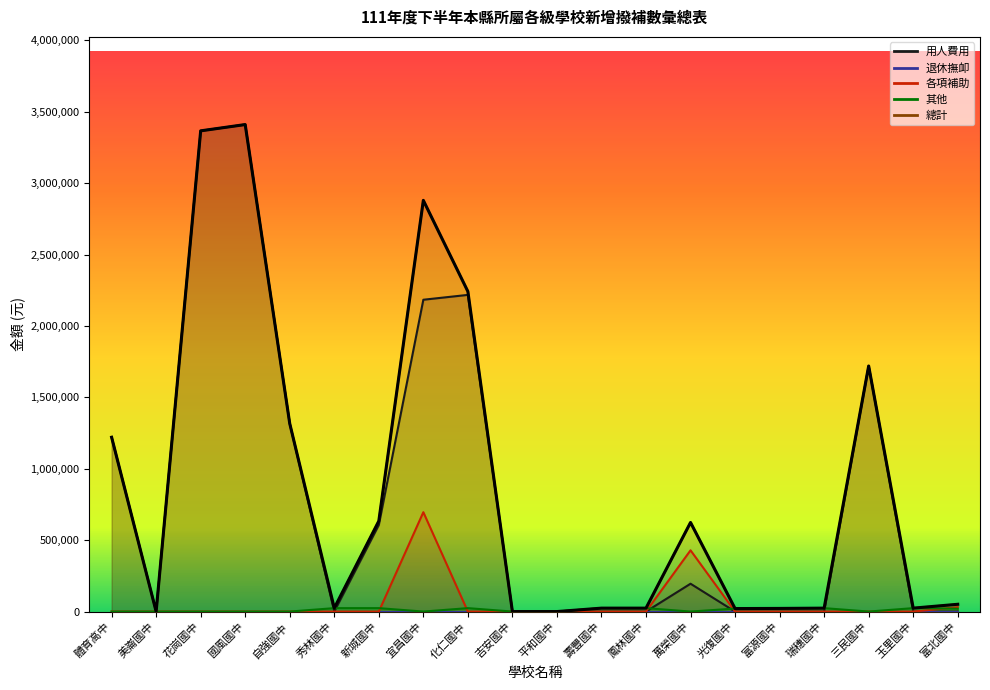

Reading left to right, transcribe all the data shown in this chart.

用人費用: 體育高中=1221000	美崙國中=0	花崗國中=3367000	國風國中=3411000	自強國中=1317000	秀林國中=0	新城國中=606000	宜昌國中=2184000	化仁國中=2218000	吉安國中=0	平和國中=0	壽豐國中=0	鳳林國中=0	萬榮國中=195000	光復國中=0	富源國中=0	瑞穗國中=0	三民國中=1720000	玉里國中=0	富北國中=0
各項補助: 體育高中=0	美崙國中=0	花崗國中=0	國風國中=0	自強國中=0	秀林國中=0	新城國中=0	宜昌國中=696000	化仁國中=0	吉安國中=0	平和國中=0	壽豐國中=0	鳳林國中=0	萬榮國中=429000	光復國中=0	富源國中=0	瑞穗國中=0	三民國中=0	玉里國中=0	富北國中=31000
其他: 體育高中=0	美崙國中=0	花崗國中=0	國風國中=0	自強國中=0	秀林國中=24000	新城國中=24000	宜昌國中=0	化仁國中=24000	吉安國中=0	平和國中=0	壽豐國中=24000	鳳林國中=24000	萬榮國中=0	光復國中=21000	富源國中=22000	瑞穗國中=24000	三民國中=0	玉里國中=24000	富北國中=20000
總計: 體育高中=1221000	美崙國中=0	花崗國中=3367000	國風國中=3411000	自強國中=1317000	秀林國中=24000	新城國中=634000	宜昌國中=2880000	化仁國中=2242000	吉安國中=0	平和國中=0	壽豐國中=24000	鳳林國中=24000	萬榮國中=624000	光復國中=21000	富源國中=22000	瑞穗國中=24000	三民國中=1720000	玉里國中=24000	富北國中=51000